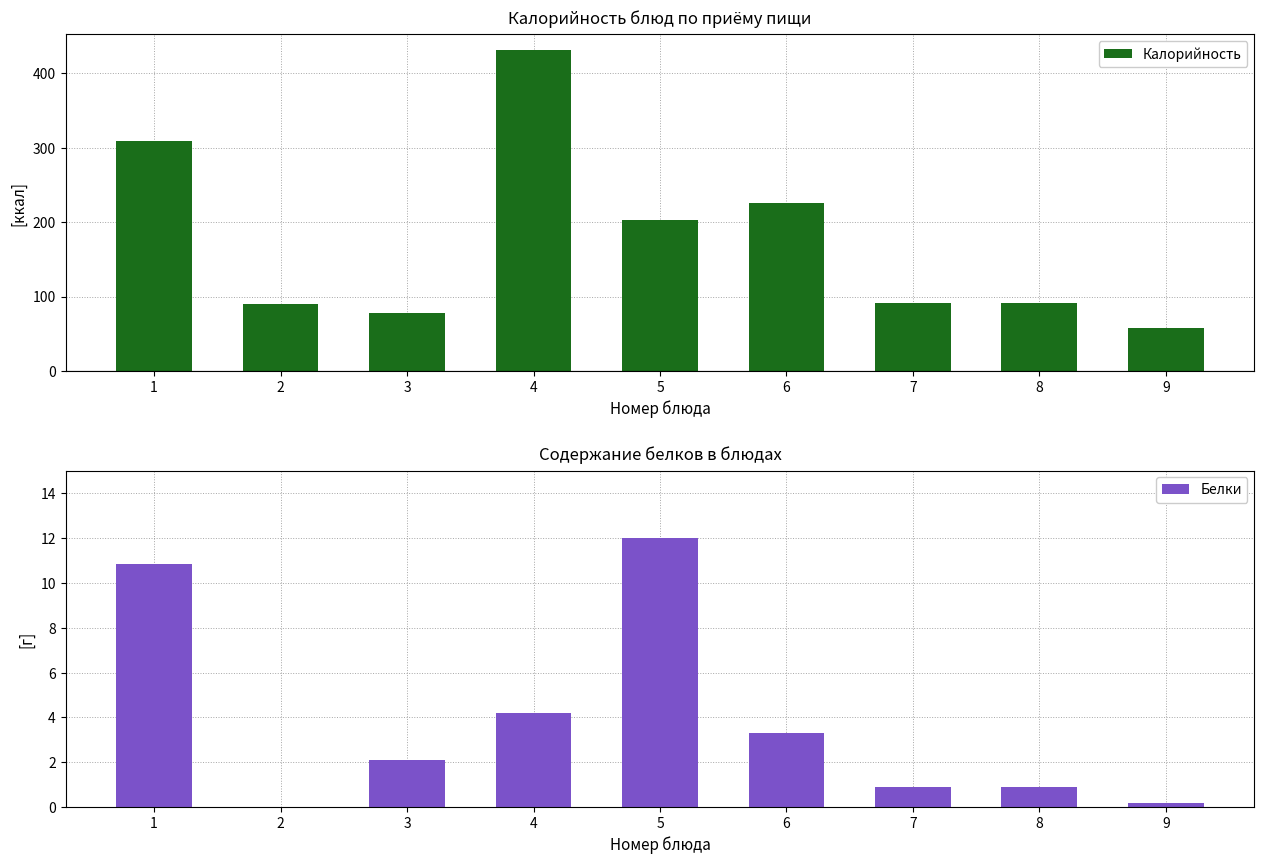

Between 8 and 1, which is larger?

1